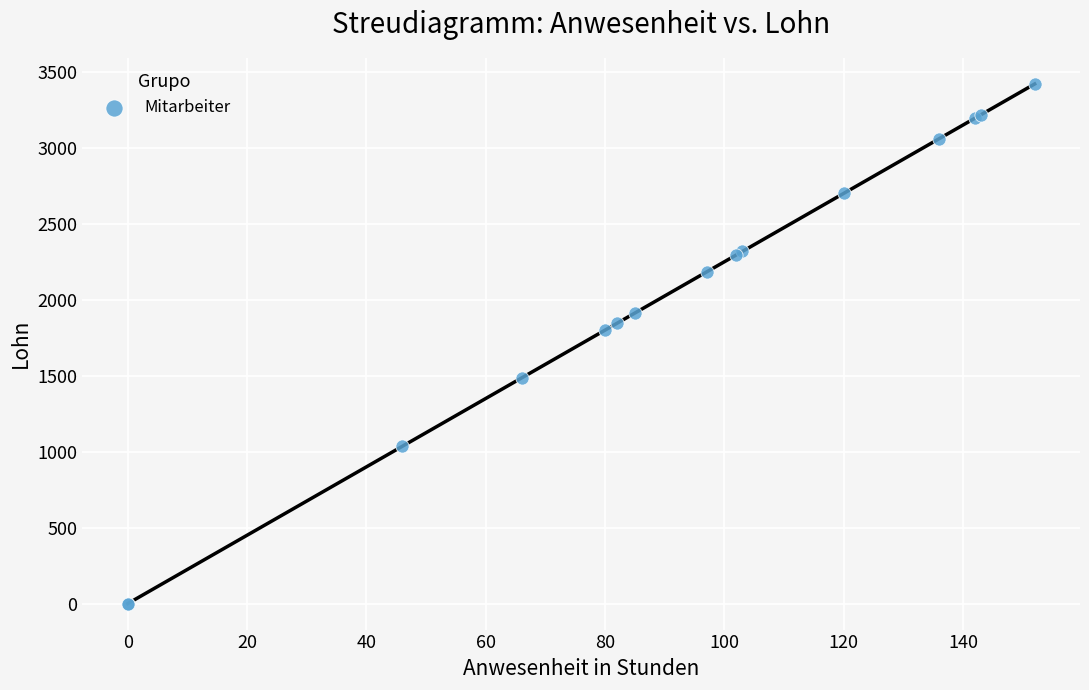

What Y value in the scatter plot is closest to 1710?

1800.0